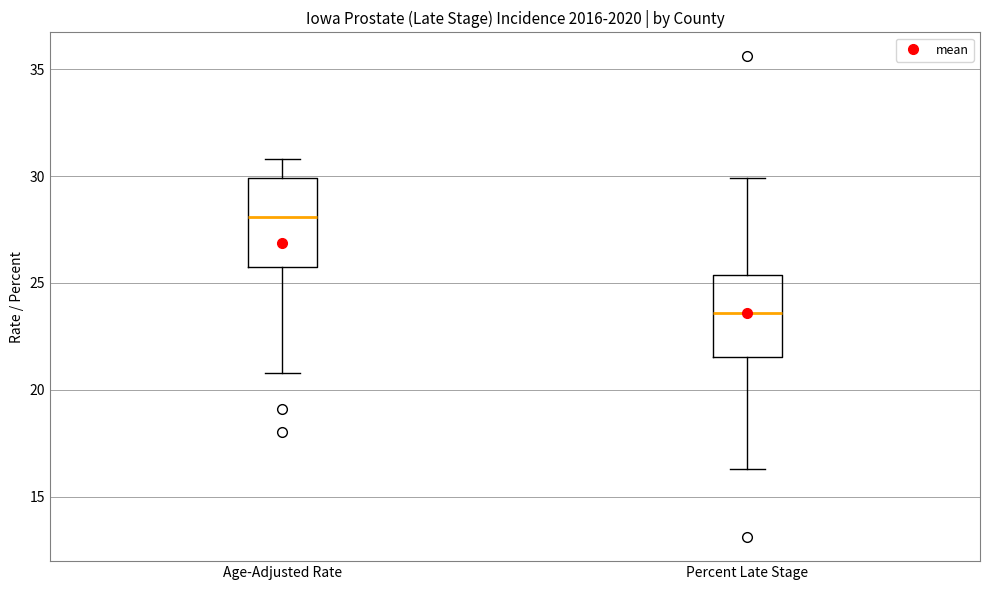

Reading left to right, read every box against the y-axis: the position of its median line, the range the box covers, and the ends of its whiskers. The values are not printed on the chart, so give them approximately, as read against the axis.

Age-Adjusted Rate: median 28.0, box 25.5 to 30.0, whiskers 21.0 to 31.0
Percent Late Stage: median 23.5, box 21.5 to 25.5, whiskers 16.5 to 30.0